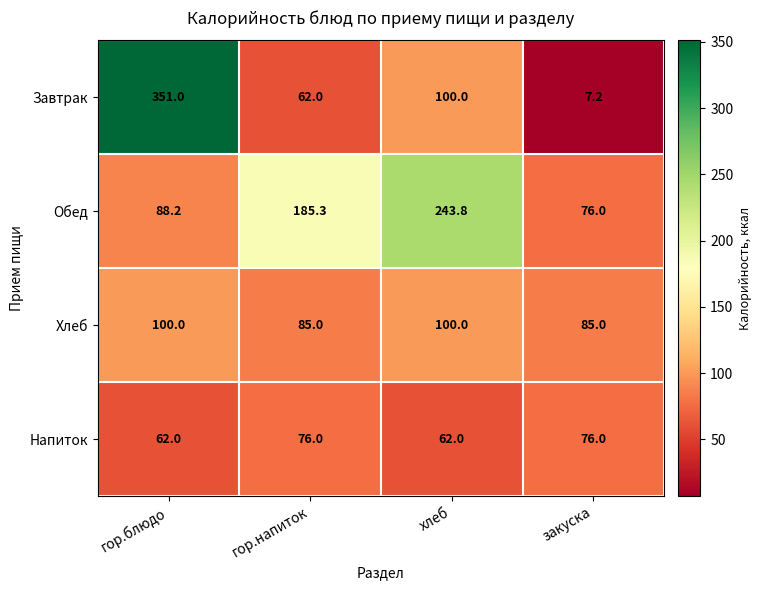

At which category is the sum across all series the highest?

гор.блюдо